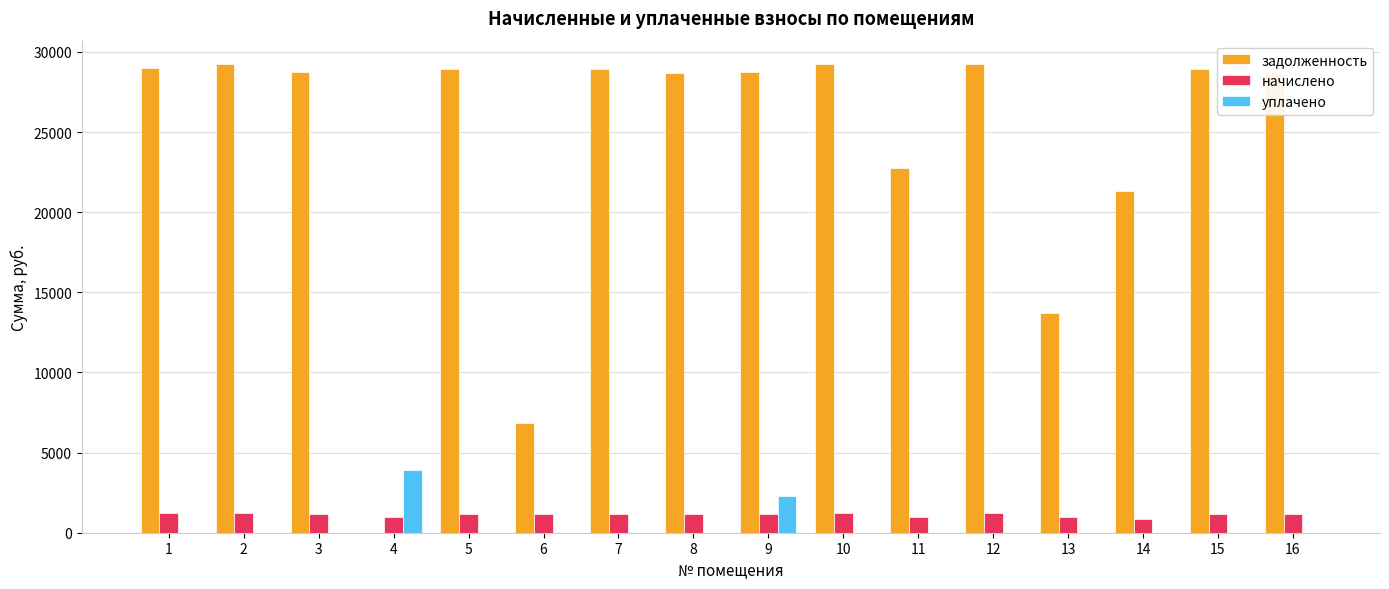

How many data points in задолженность are above 28723?

9